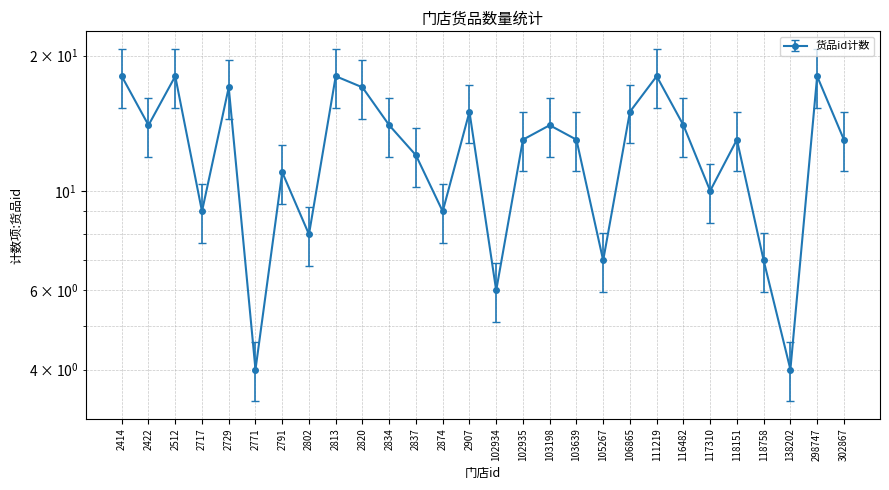

What is the ratio of the value at 2512 to the value at 102935?

1.4